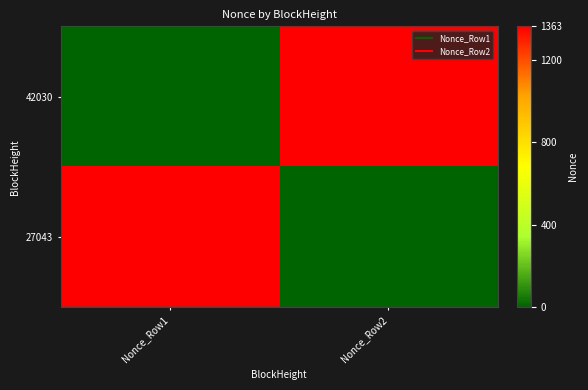

Which has a higher value, Nonce_Row2 or Nonce_Row1?

Nonce_Row2